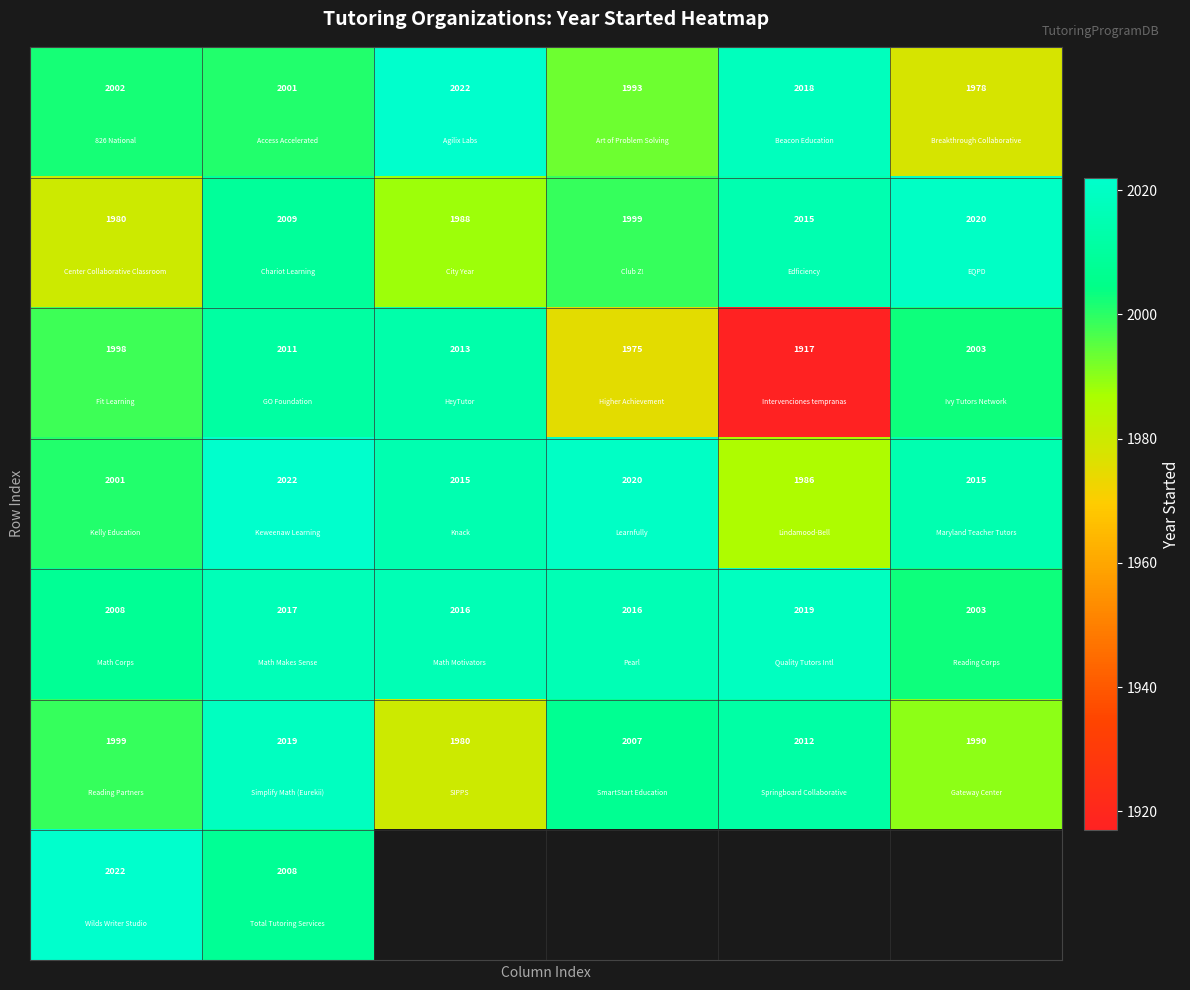

What is the spread (max minus min) of values at 4?

102.0